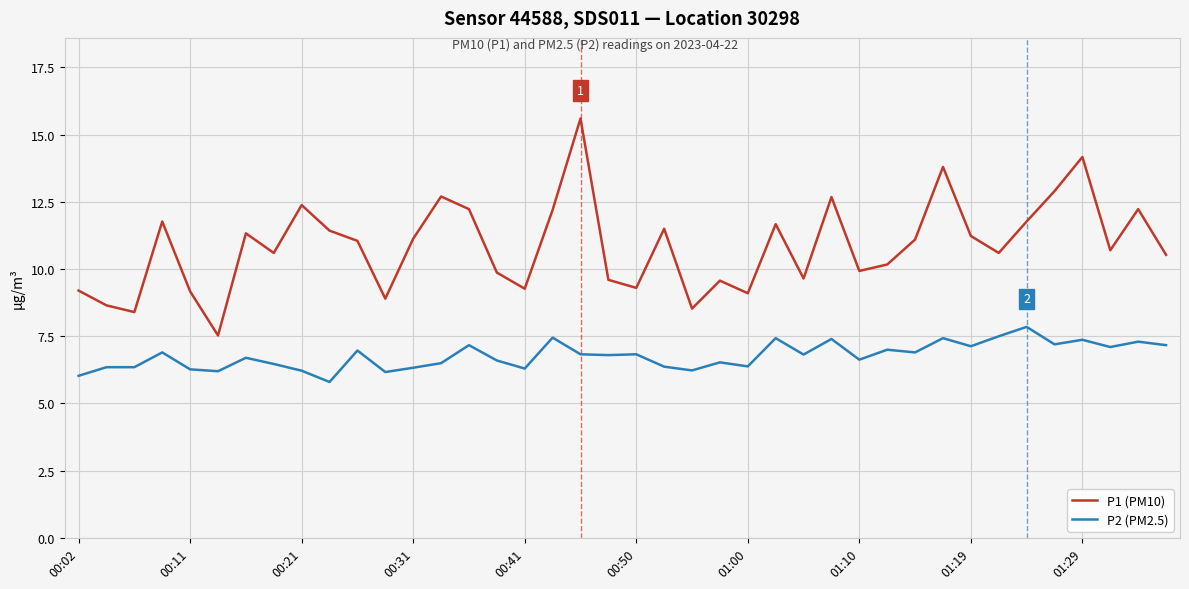

Which series has the widest spread of values?

P1 (PM10)